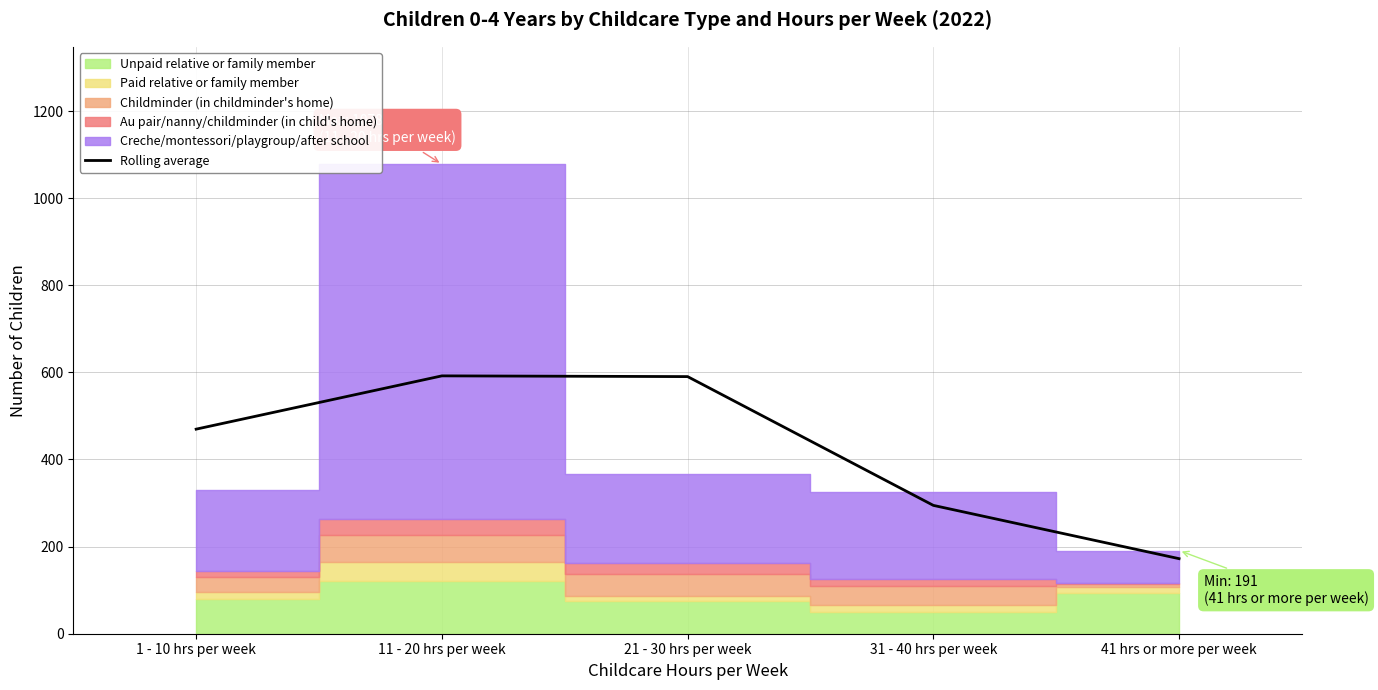

What is the label of the 1st point from the right?

41 hrs or more per week